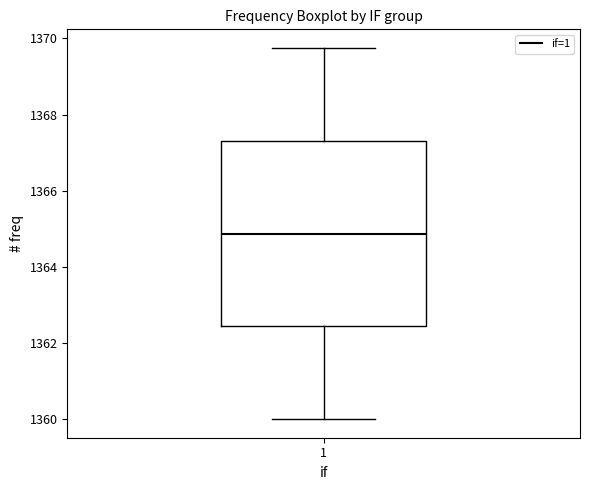

Where does the lower whisker of the box at x = 1 end on the y-axis? The values are not printed on the chart, so give them approximately, as read against the axis.

1360.0